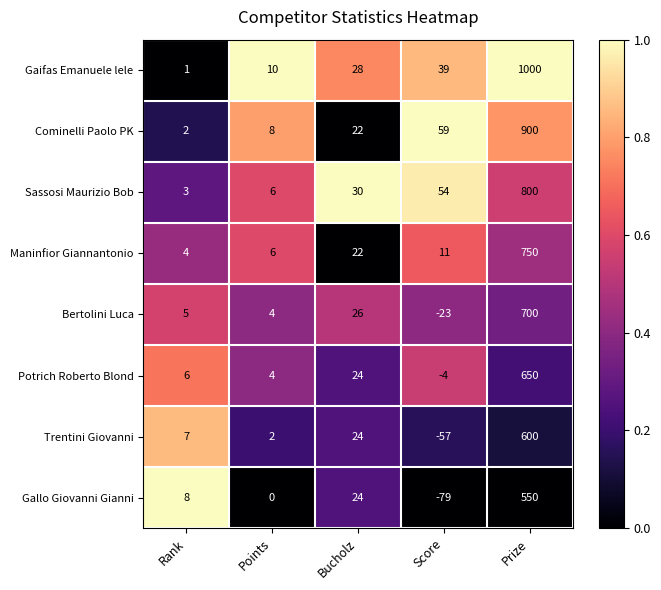

What is the average value of the Maninfior Giannantonio series?

159